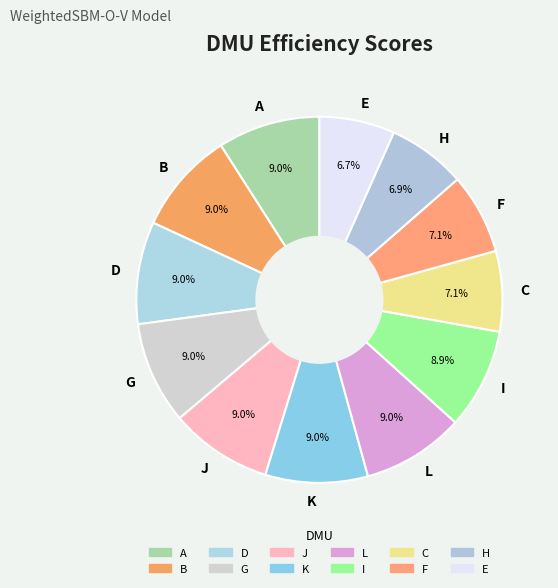

Do K and J together represent more than half of the pie?

No